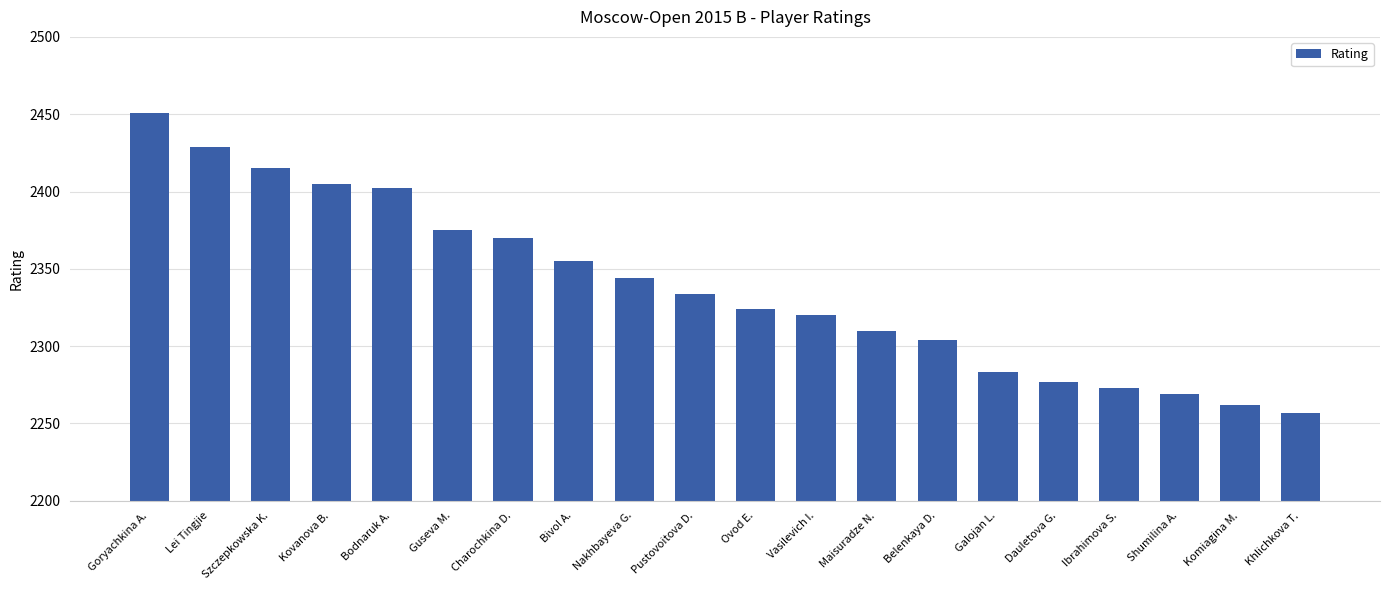

Which has a higher value, Charochkina D. or Goryachkina A.?

Goryachkina A.